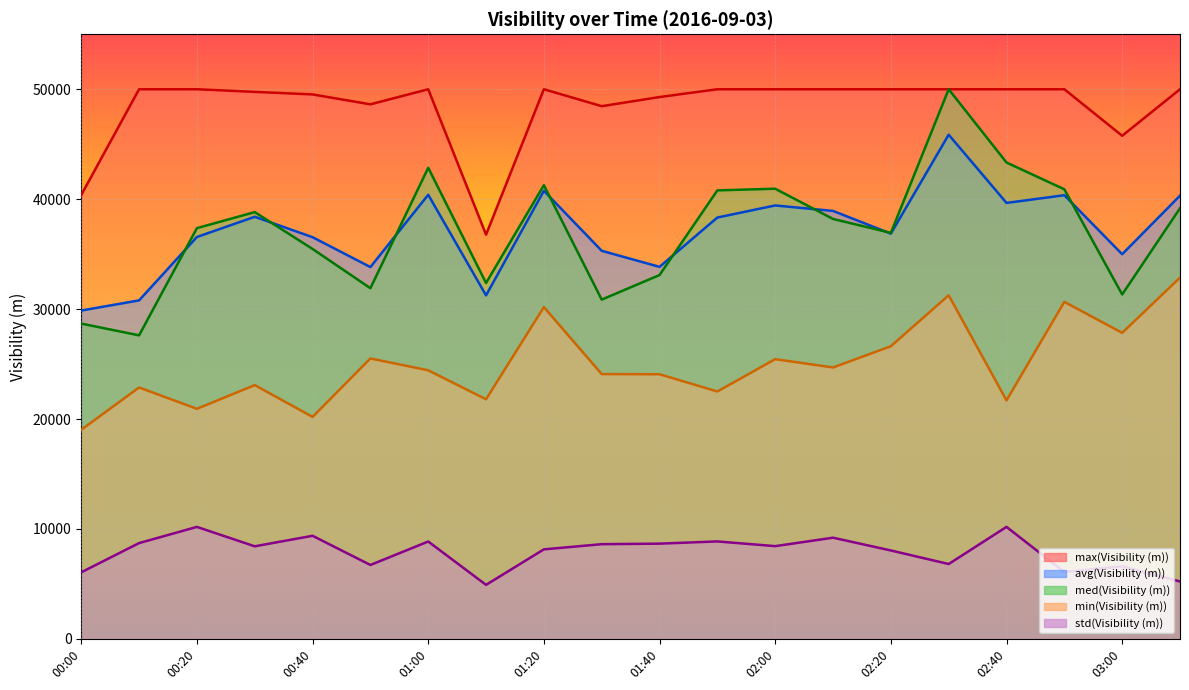

What is the difference between the second highest and second lowest values in the max(Visibility (m)) series?

9619